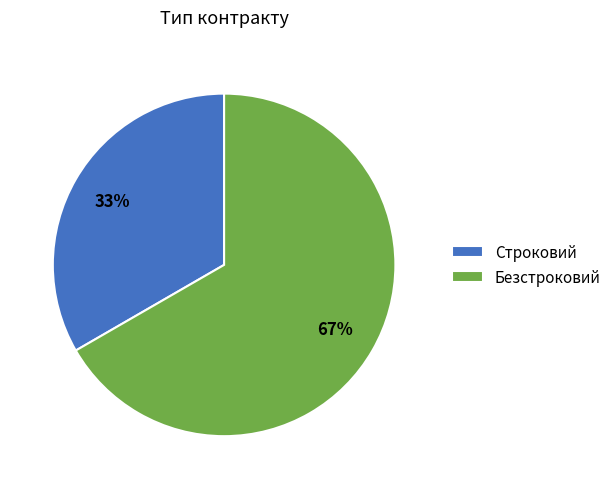

Which has a higher value, Безстроковий or Строковий?

Безстроковий